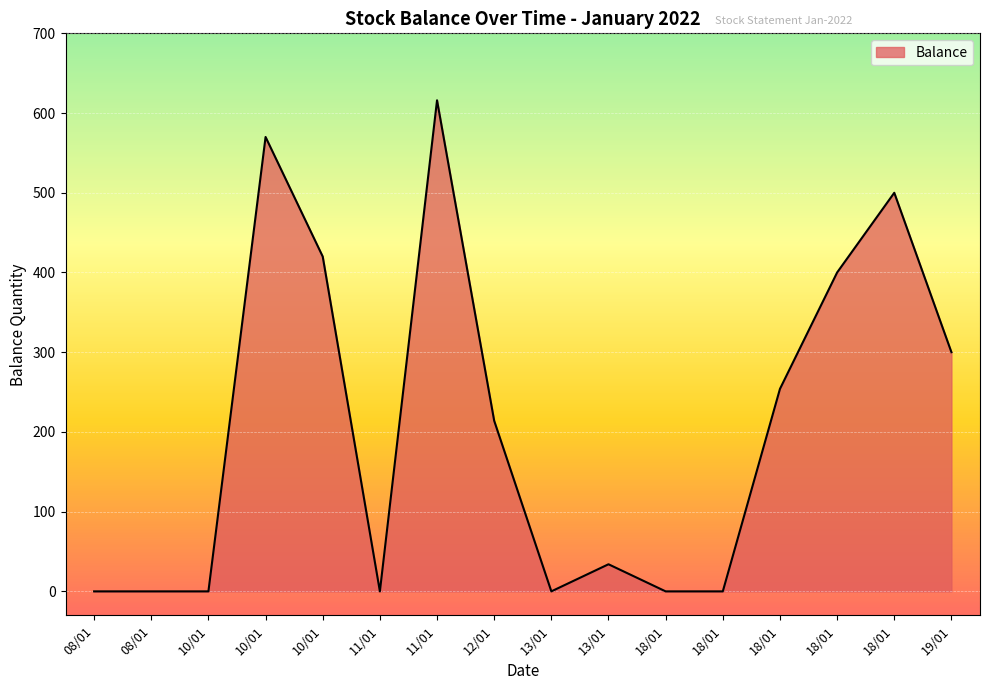

Does the chart display data point markers on the line(s)?

No